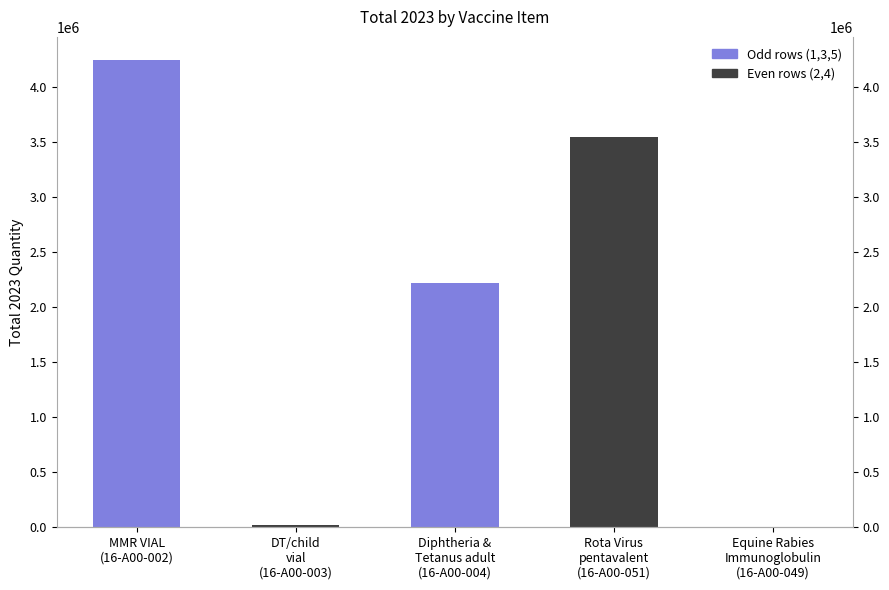

What is the change in value from Diphtheria &
Tetanus adult
(16-A00-004) to Rota Virus
pentavalent
(16-A00-051)?

+1329101